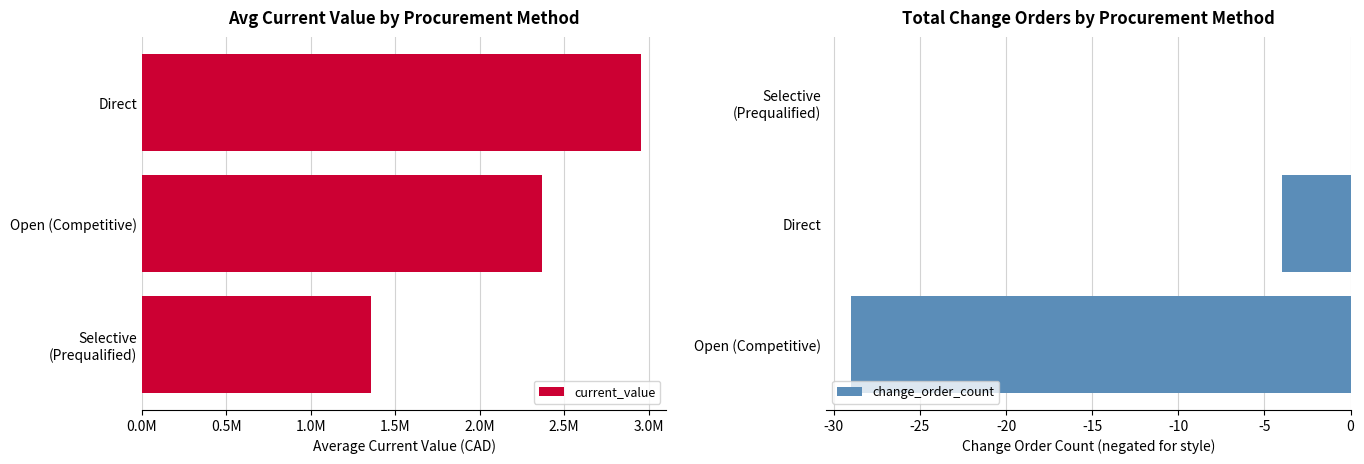

What is the greatest value displayed?

2957655.8